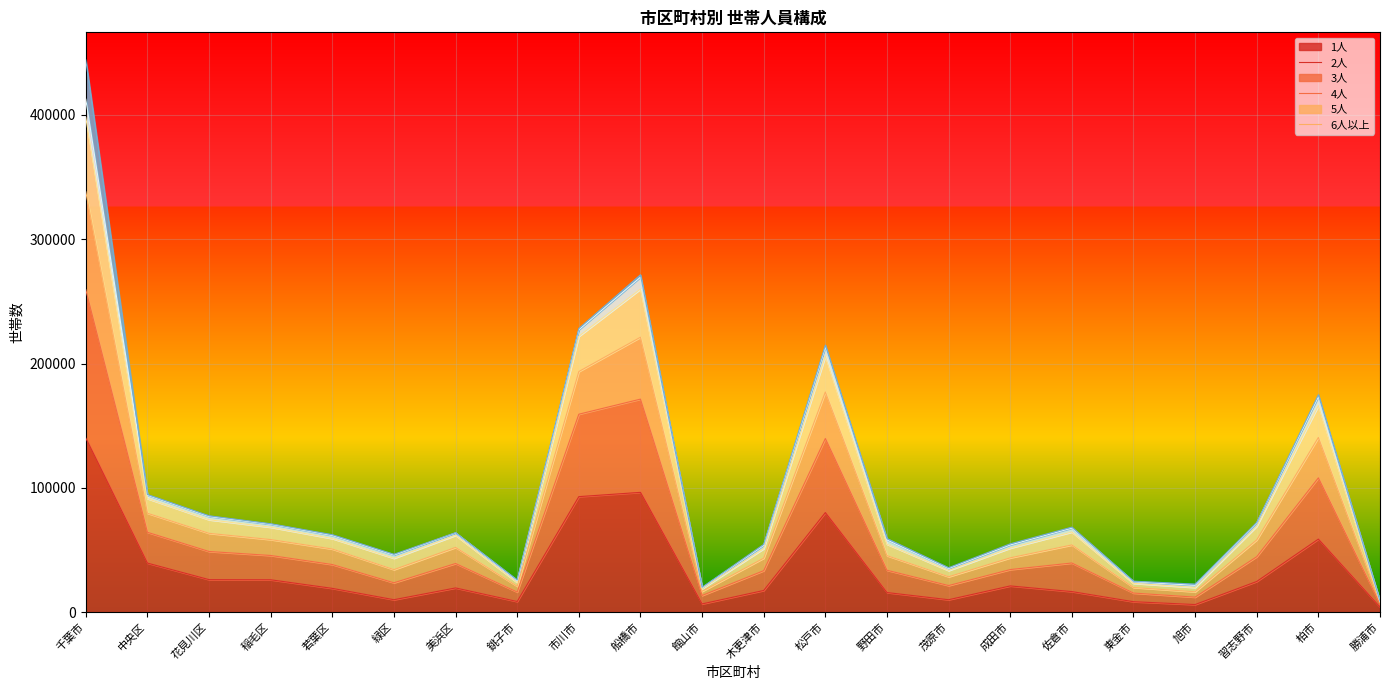

At which category is the sum across all series the highest?

千葉市